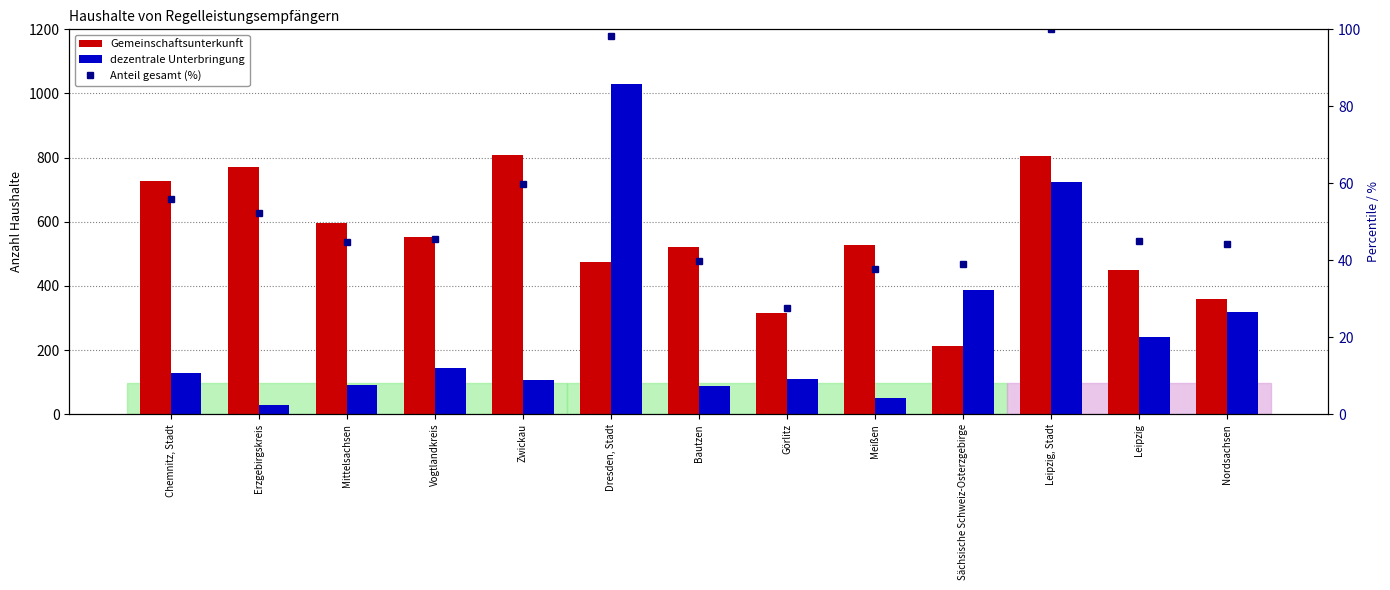

At which label is Gemeinschaftsunterkunft closest to 510?

Bautzen